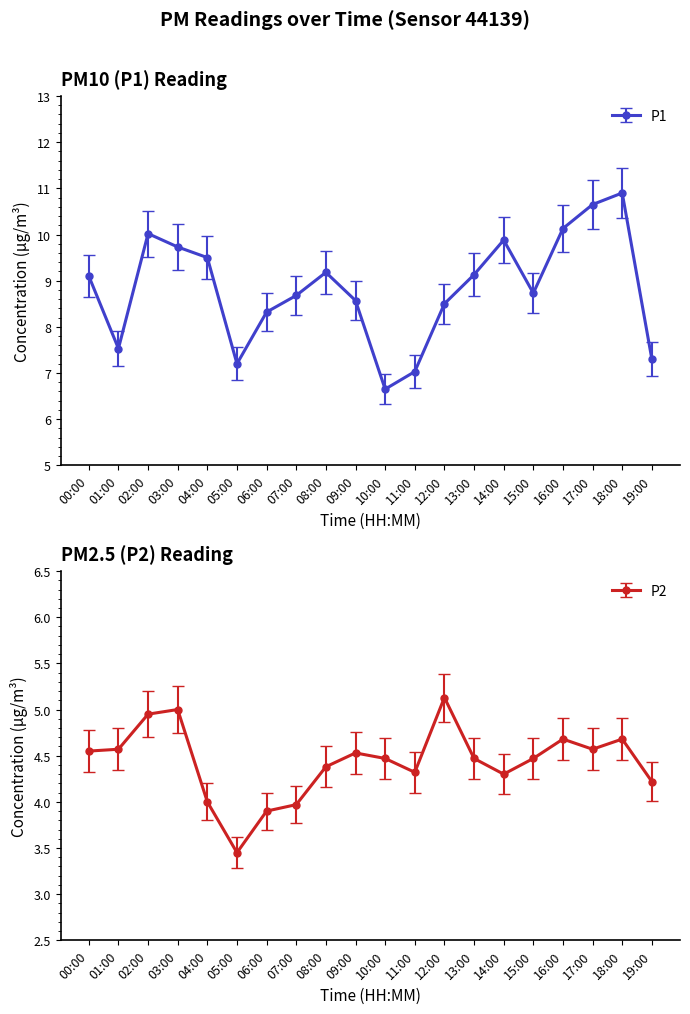

What is the difference between the second highest and second lowest values in the P1 series?

3.6